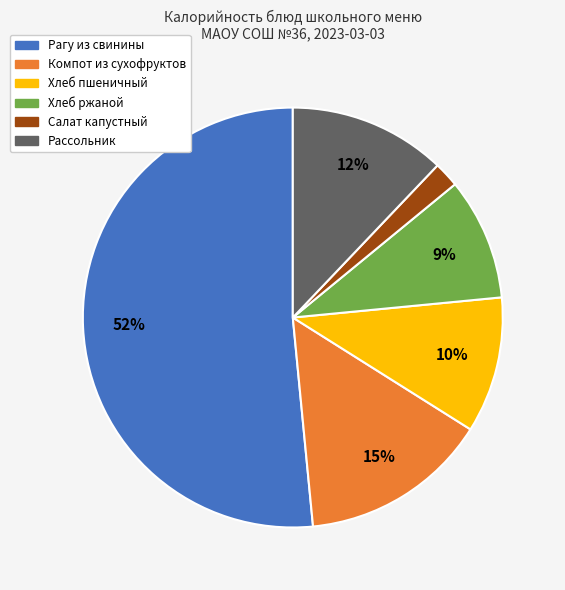

Is there a majority slice in this chart?

Yes